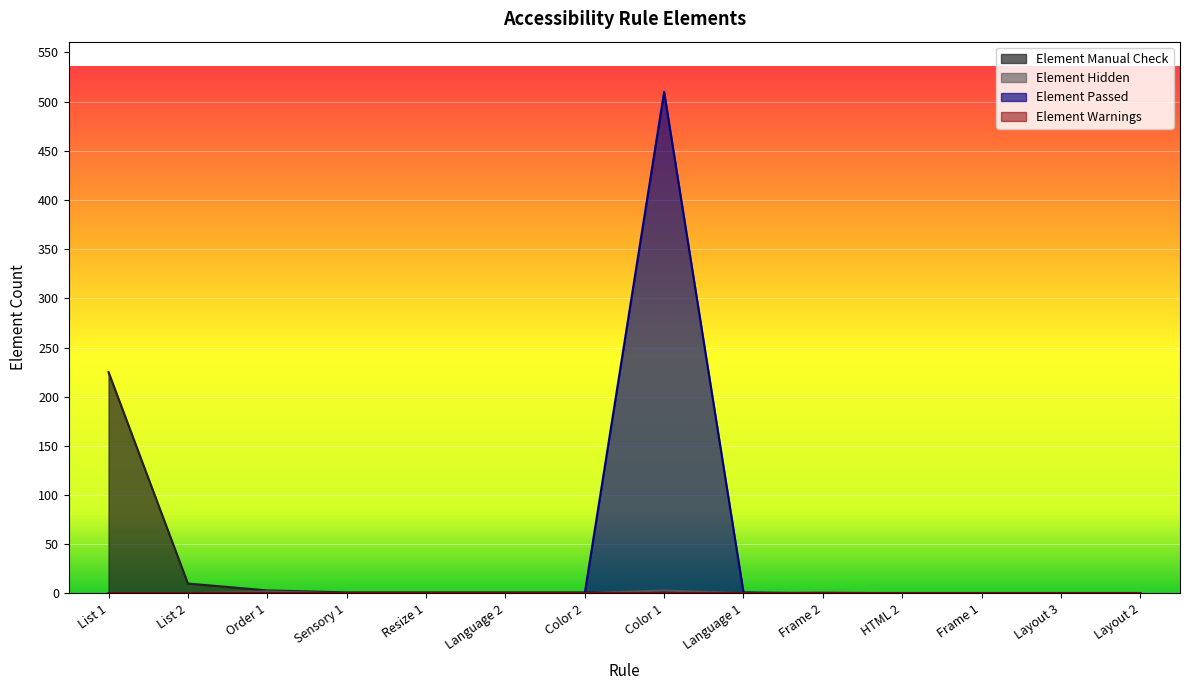

Is it true that Element Manual Check equals 0 at Sensory 1?

False